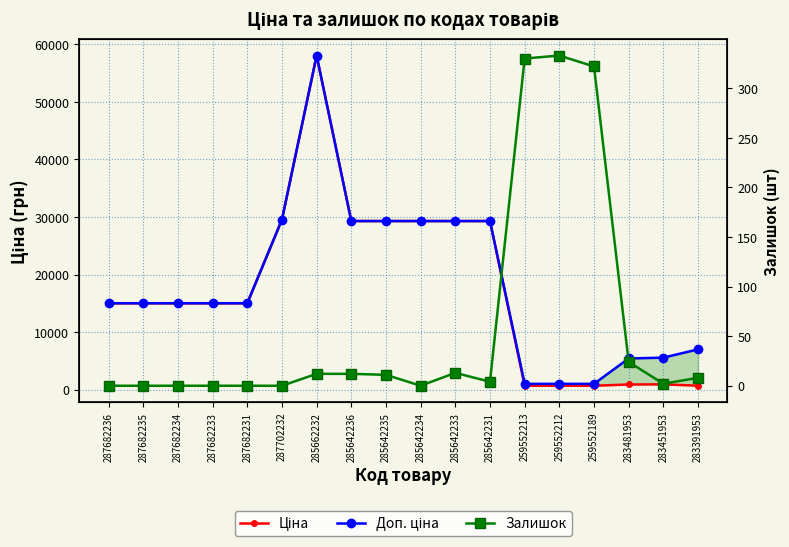

What position from the right is 259552212?

5